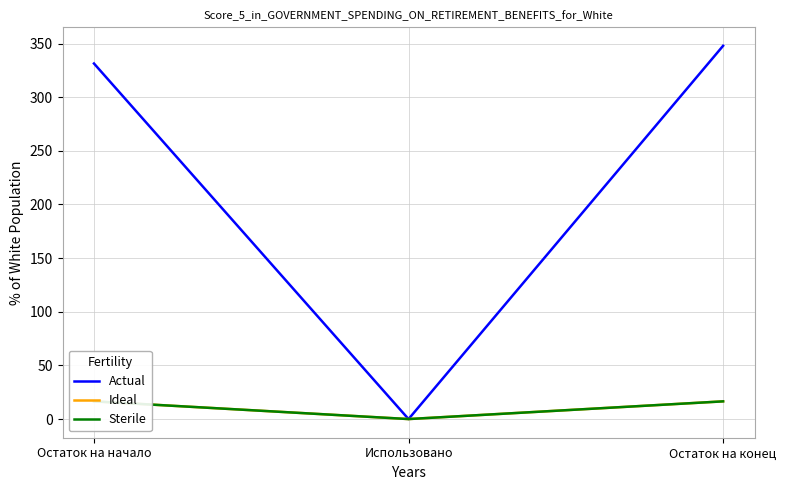

At which category does the chart reach its peak across all series?

Остаток на конец